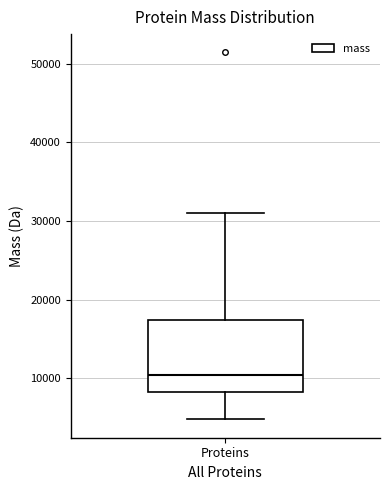

Where is the lower edge of the box for Proteins on the y-axis? The values are not printed on the chart, so give them approximately, as read against the axis.

8000